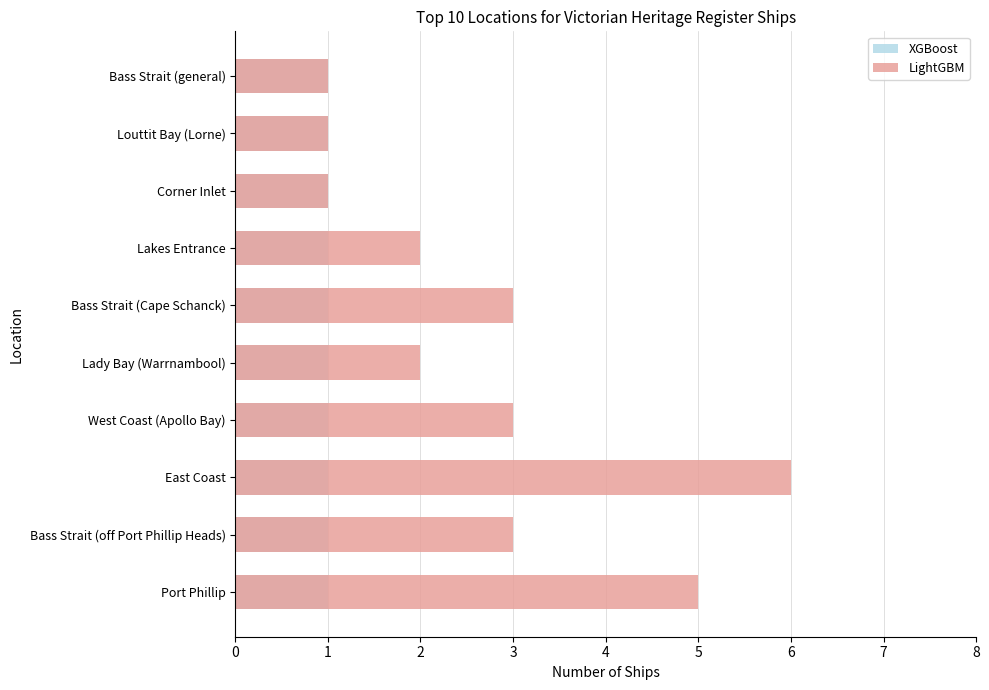

What are all the series names shown in the legend?

XGBoost, LightGBM